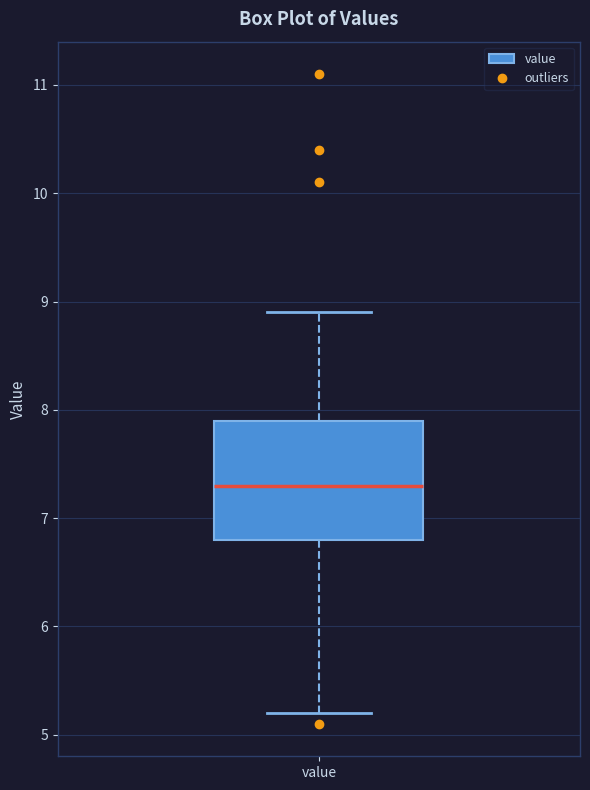

Transcribe this box plot: give where the median line is, the range the box spans, and where the two whiskers end, as read against the y-axis. The values are not printed on the chart, so give them approximately, as read against the axis.

median 7.3, box 6.8 to 7.9, whiskers 5.2 to 8.9